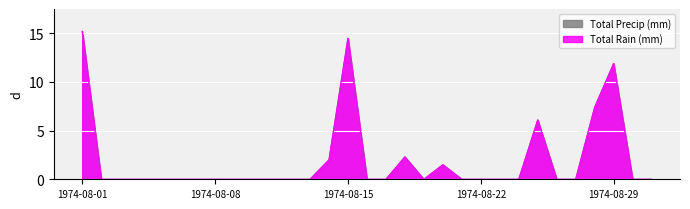

How many lines are shown in the chart?

2